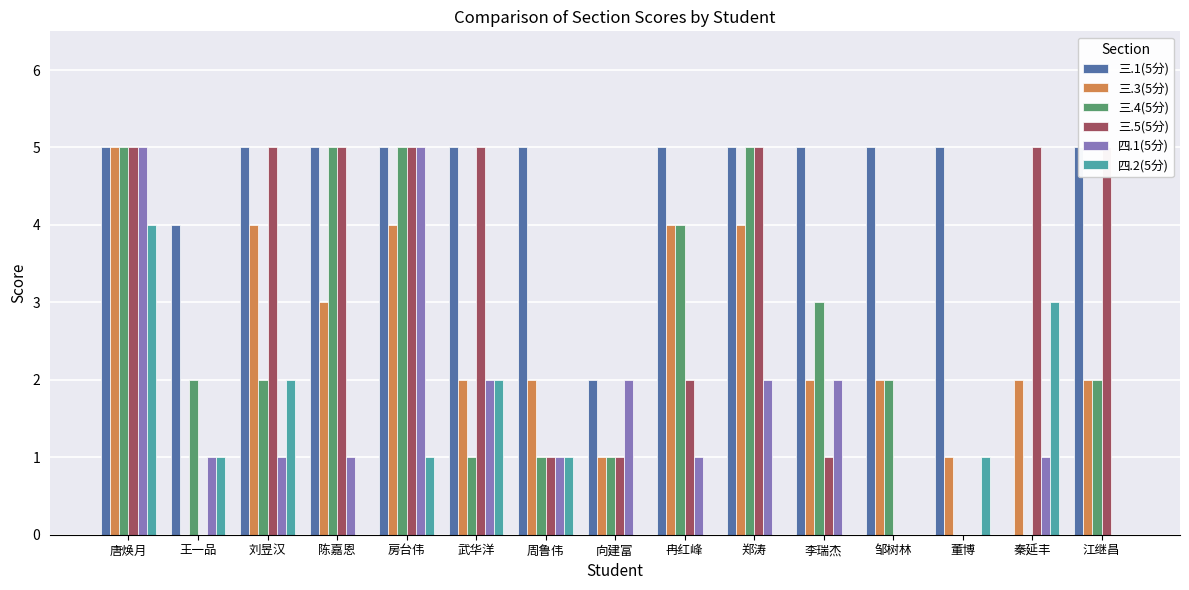

How many values in 四.2(5分) are above zero?

8